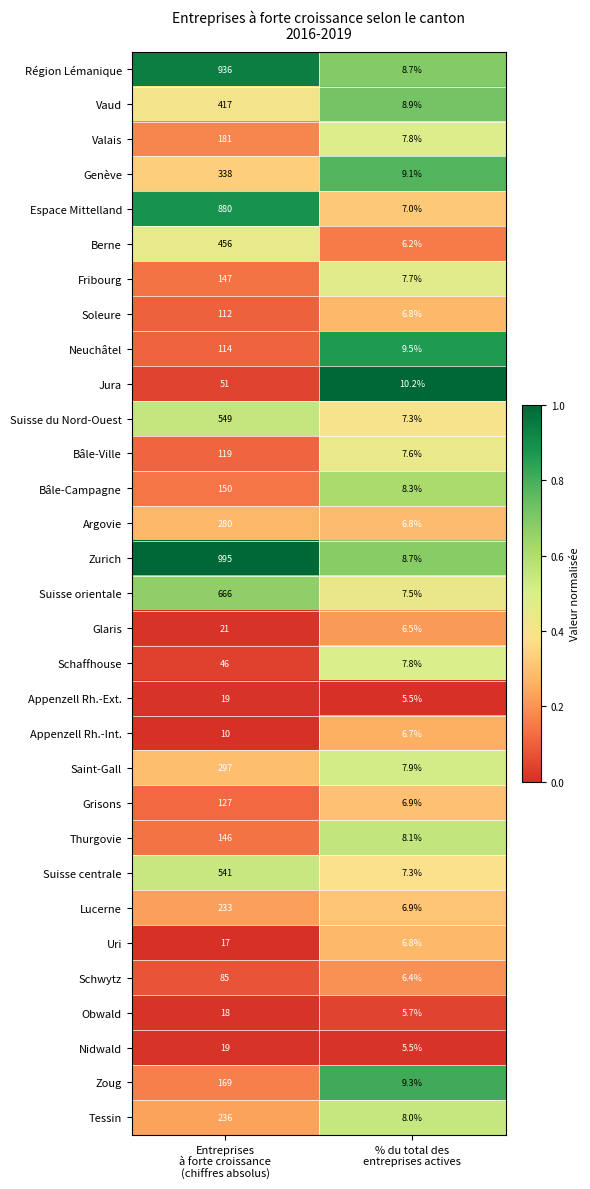

Which series has the widest spread of values?

Zurich